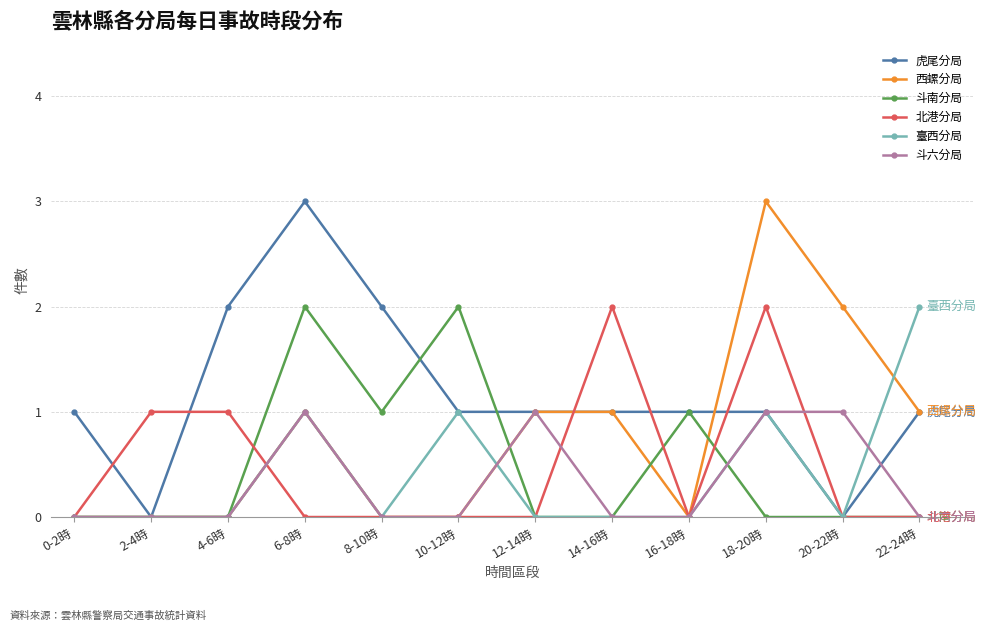

What is the label of the 8th point from the right?

8-10時